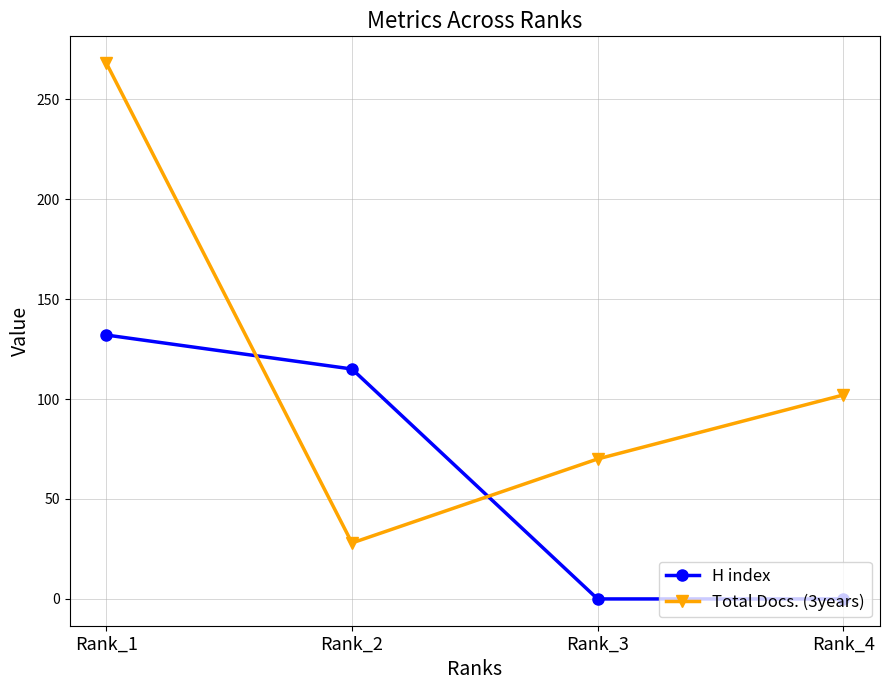

After their last crossing, which series has the higher values: Total Docs. (3years) or H index?

Total Docs. (3years)